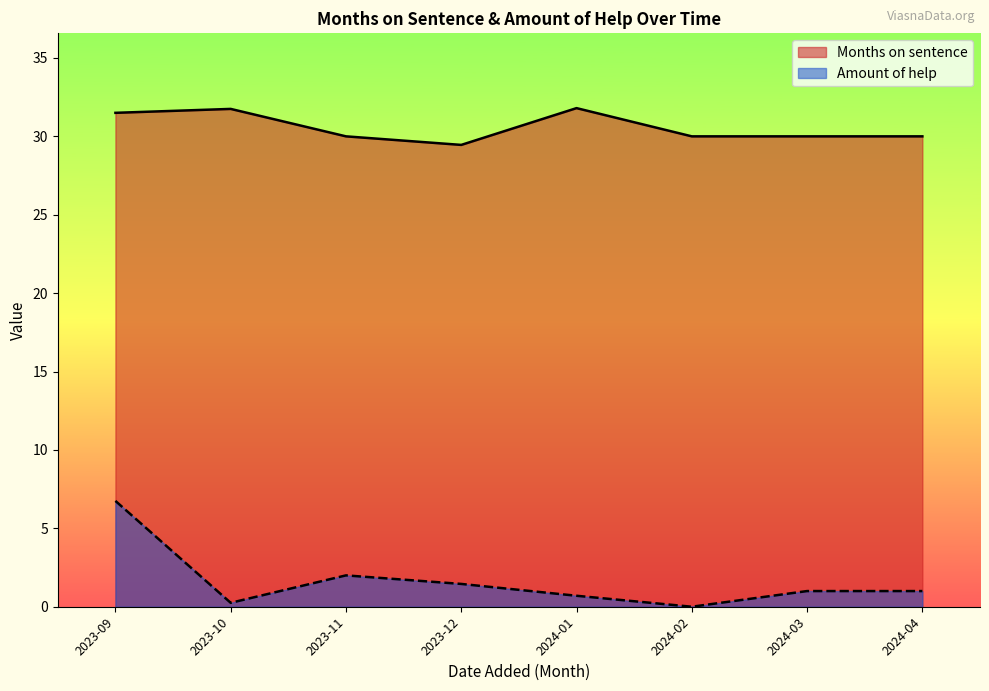

Rank the series by their maximum value, from lowest to highest.

Amount of help, Months on sentence